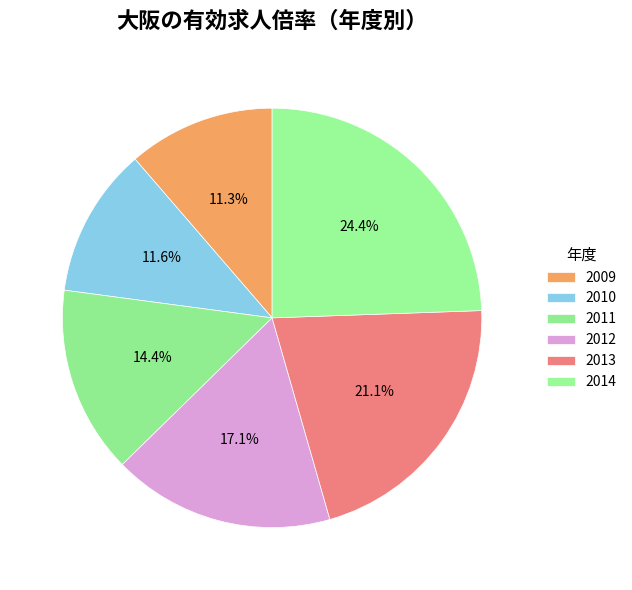

To the nearest percent, what is the combined percentage of 2013 and 2014?

46%